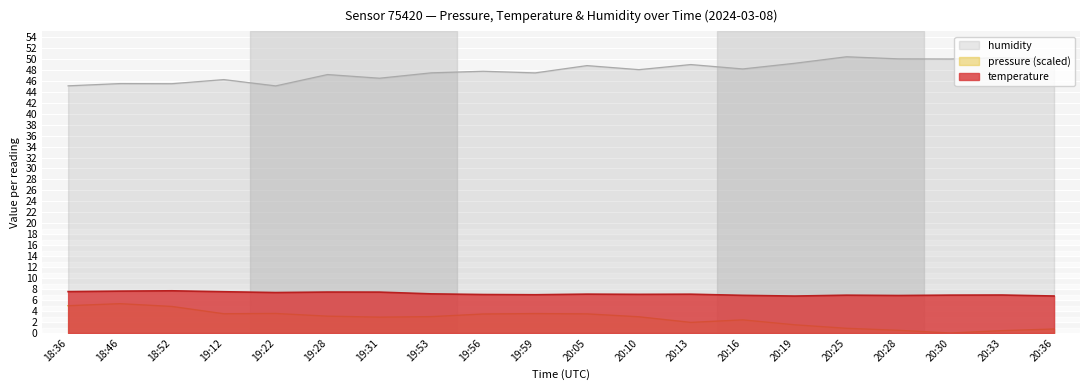

How many interior local peaks does the temperature series have?

6